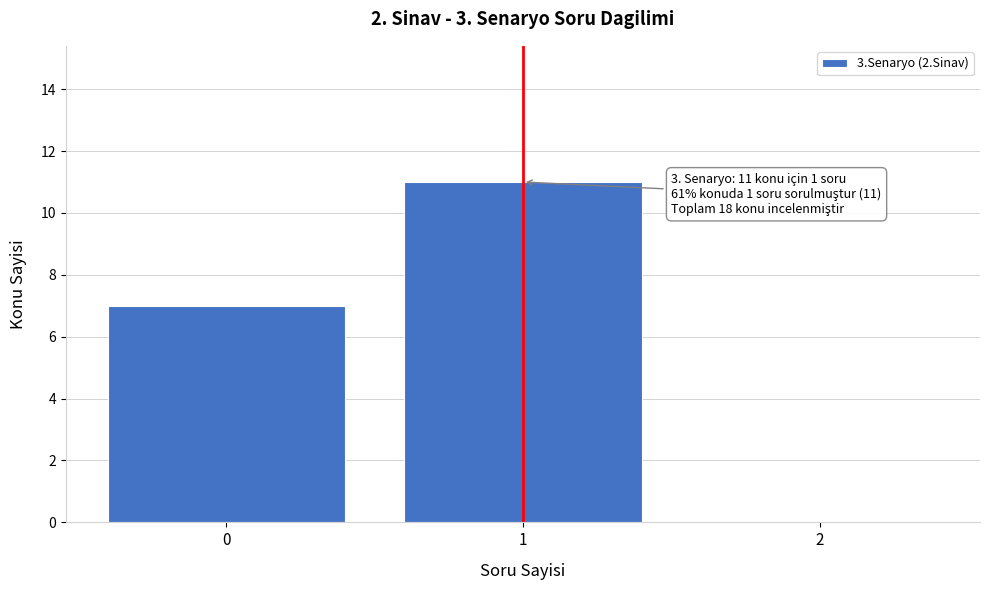

Over which range of the x-axis is the bar tallest?

0.5 to 1.5